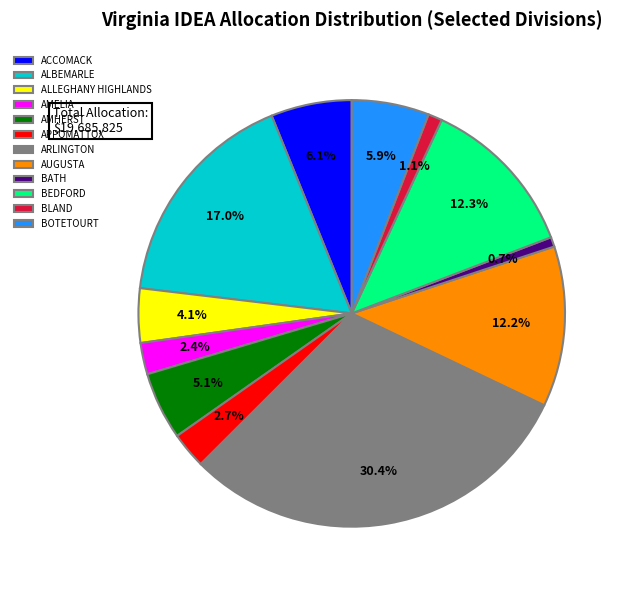

What percentage is NOT represented by ARLINGTON?

69.6%